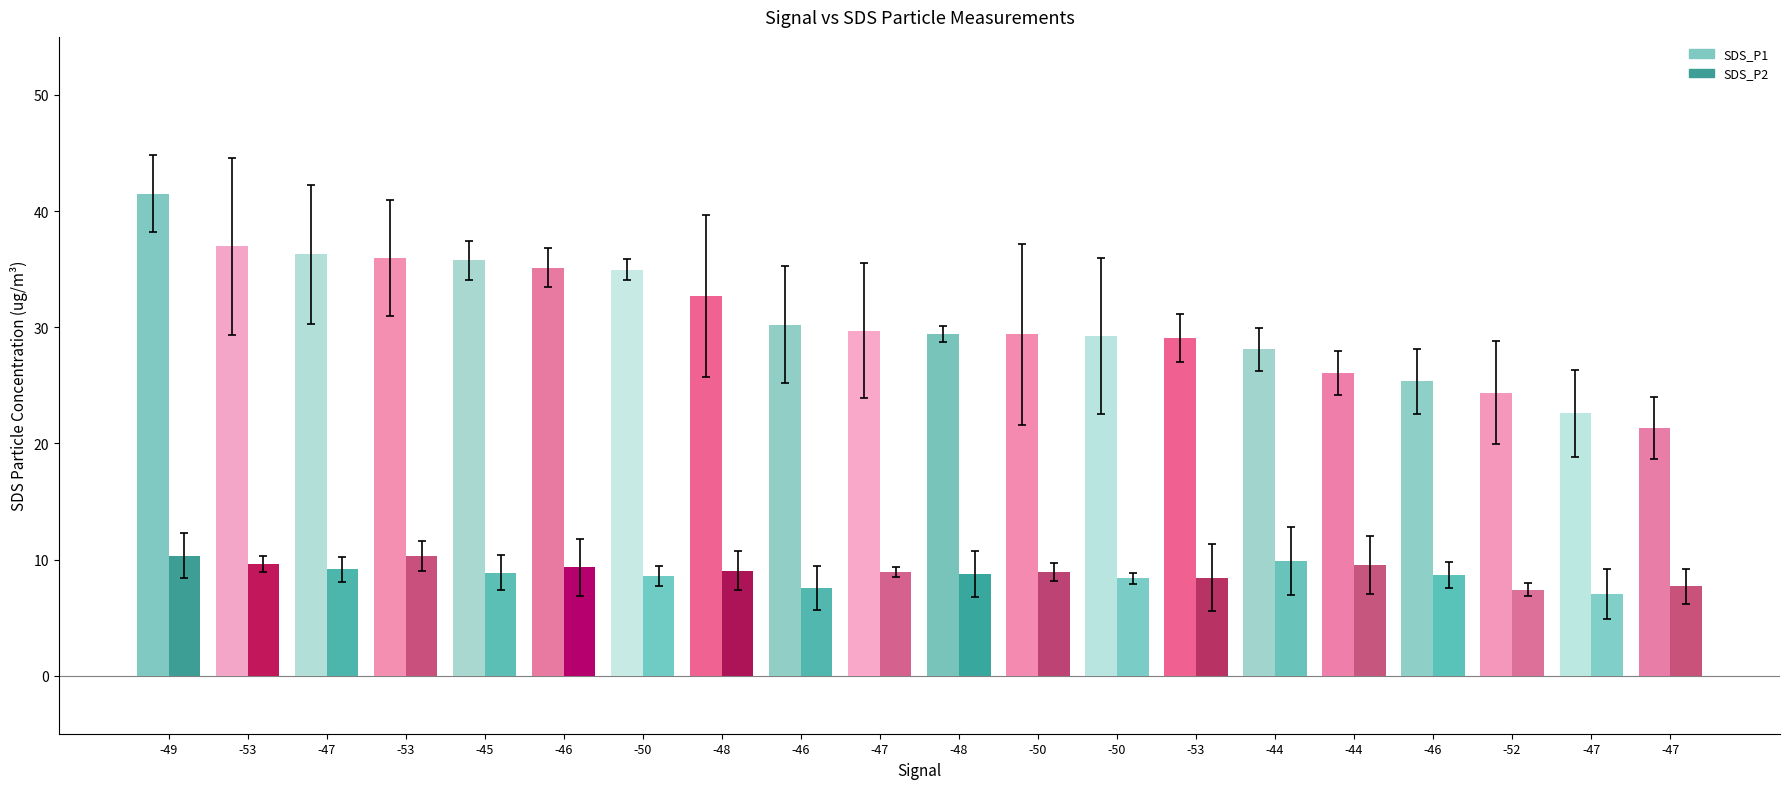

How many groups of bars are there?

20